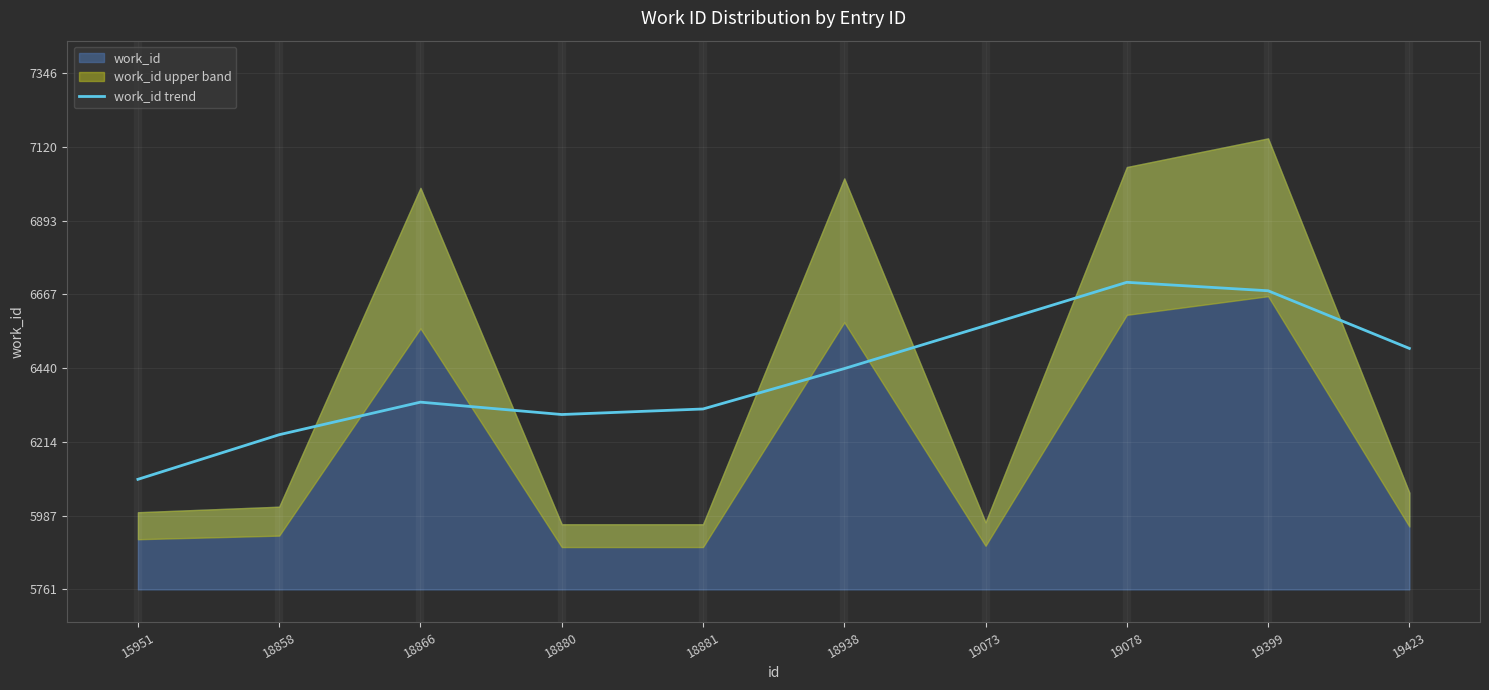

How many data points does each series have?

10